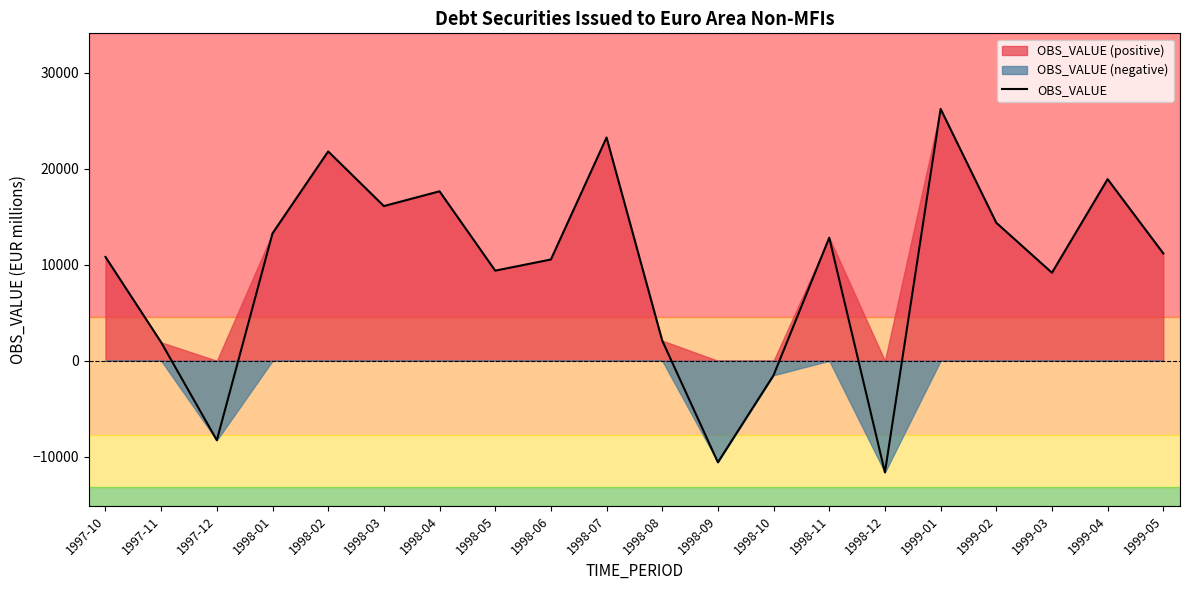

What is the value of the 15th point from the left?

-11638.6